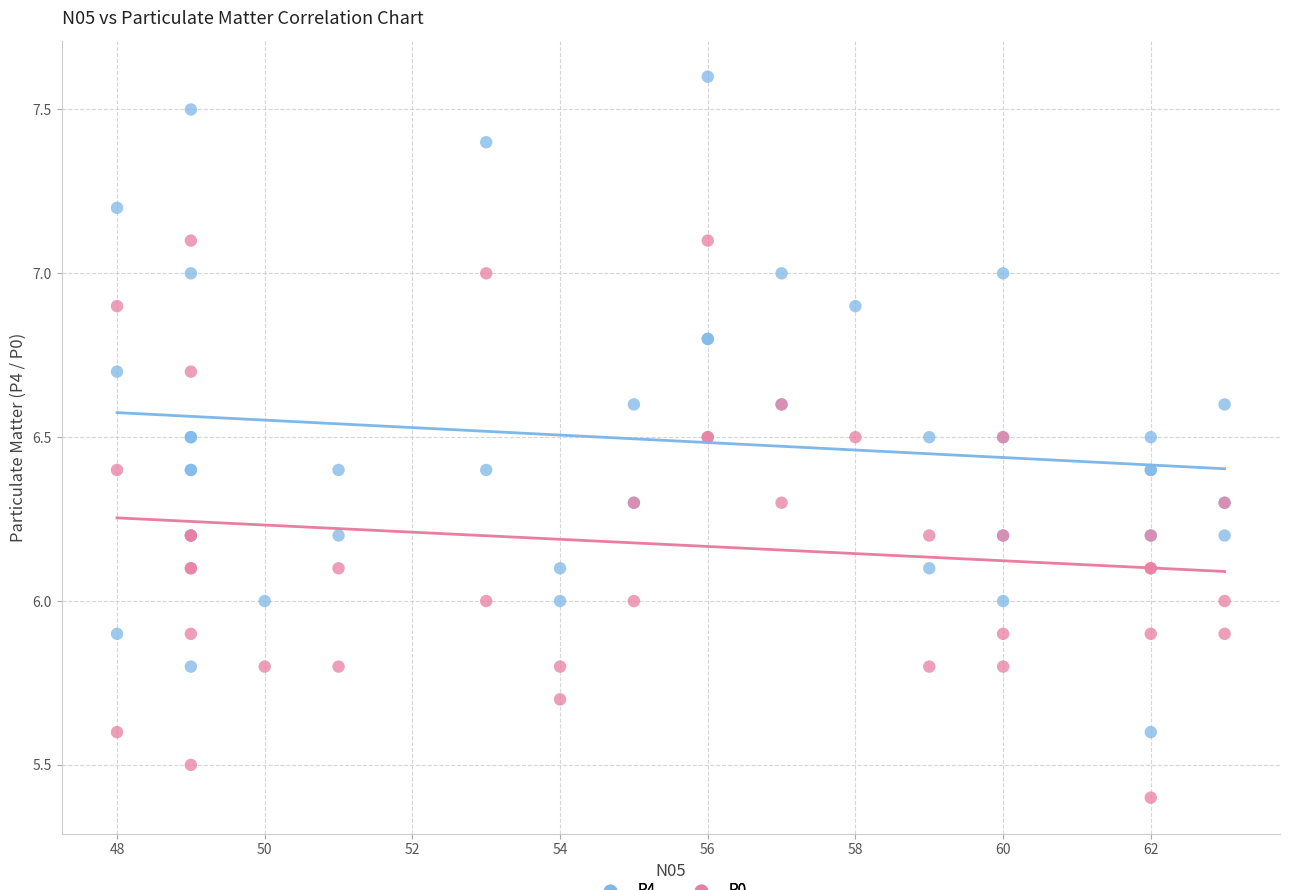

Which series reaches the minimum Y coordinate?

P0